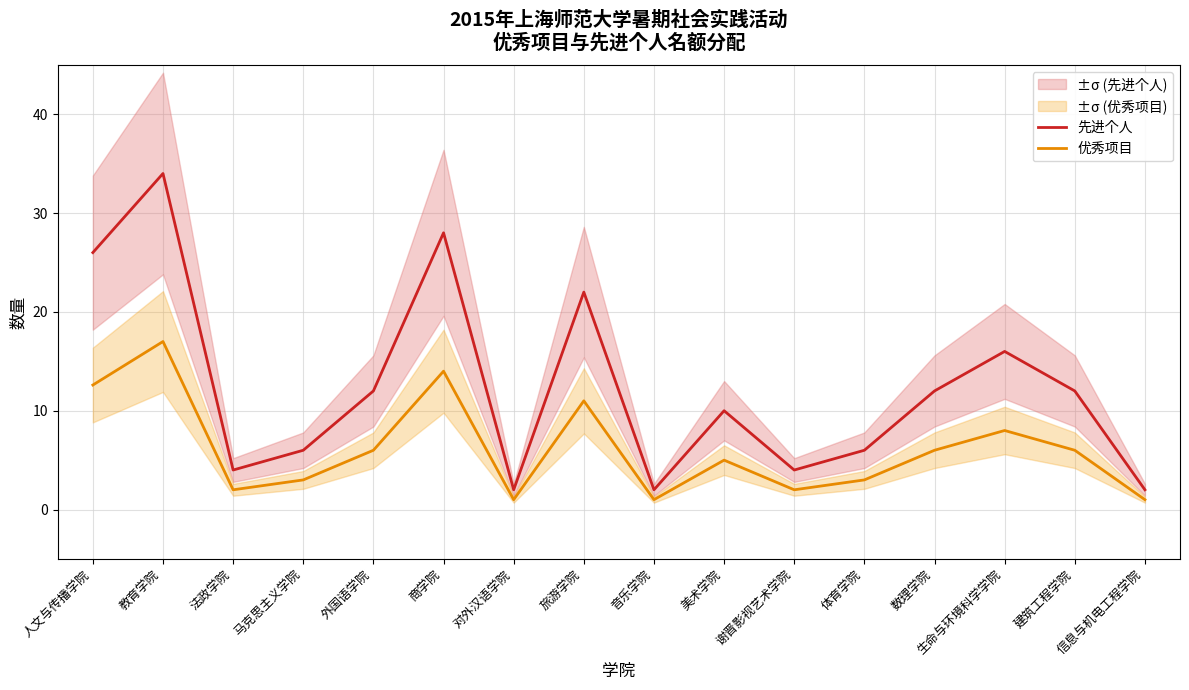

Between 音乐学院 and 谢晋影视艺术学院, which series saw the biggest shift?

先进个人